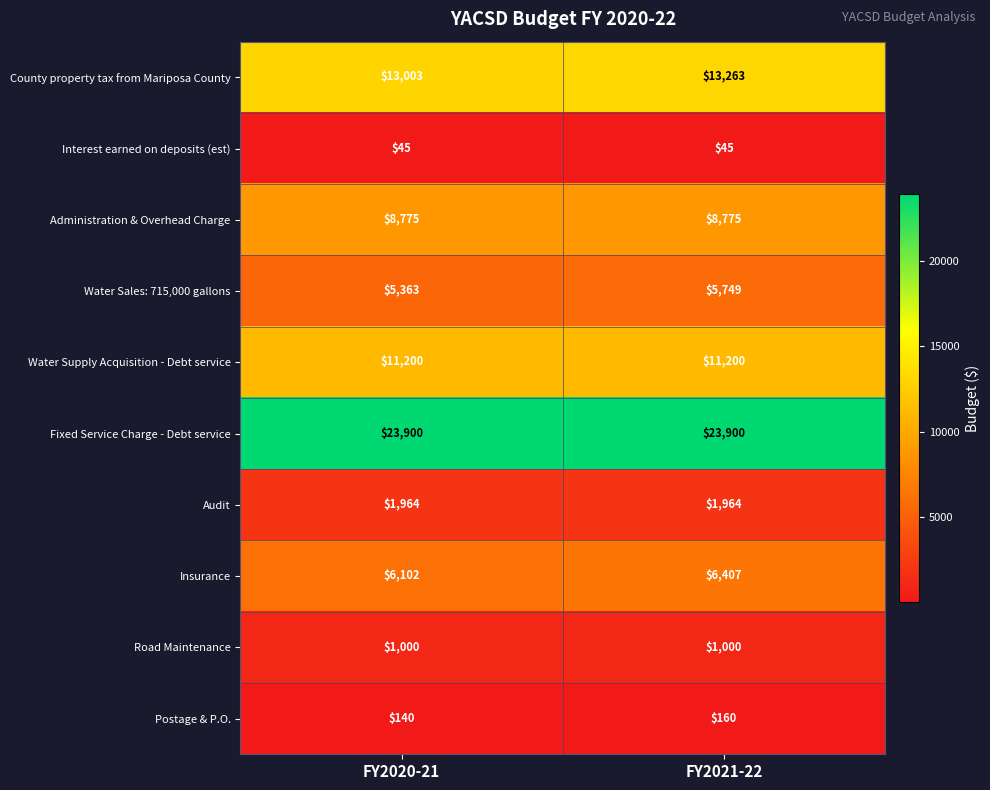

What is the average value of the Postage & P.O. series?

150